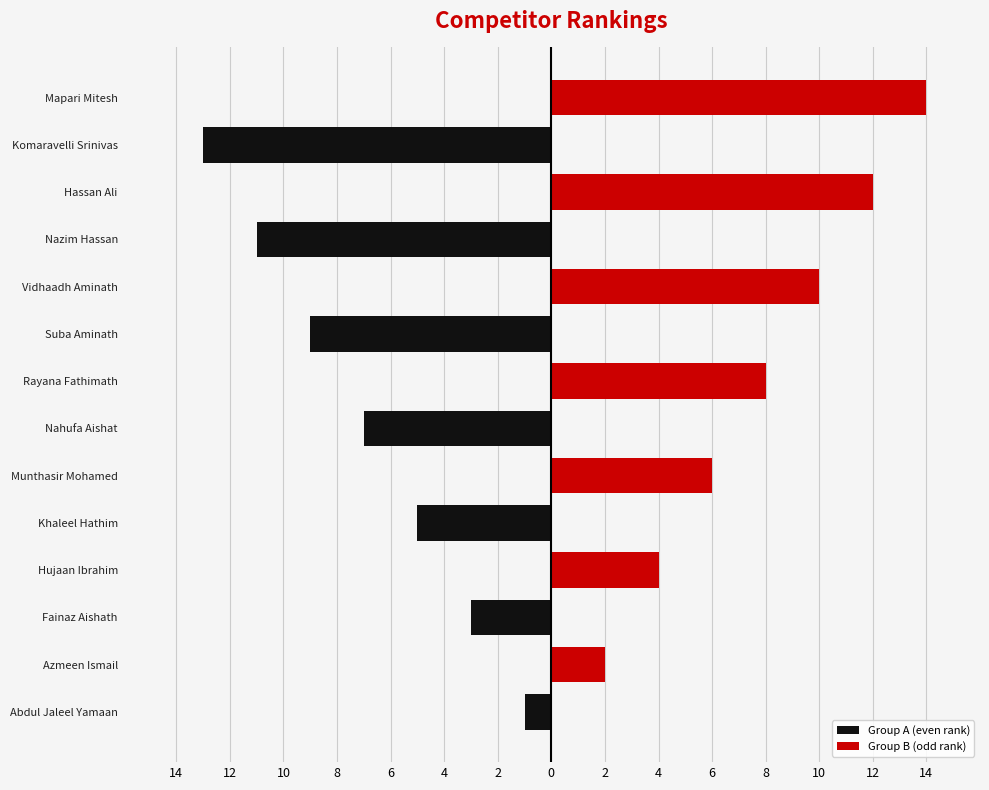

What are all the series names shown in the legend?

Group A (even rank), Group B (odd rank)